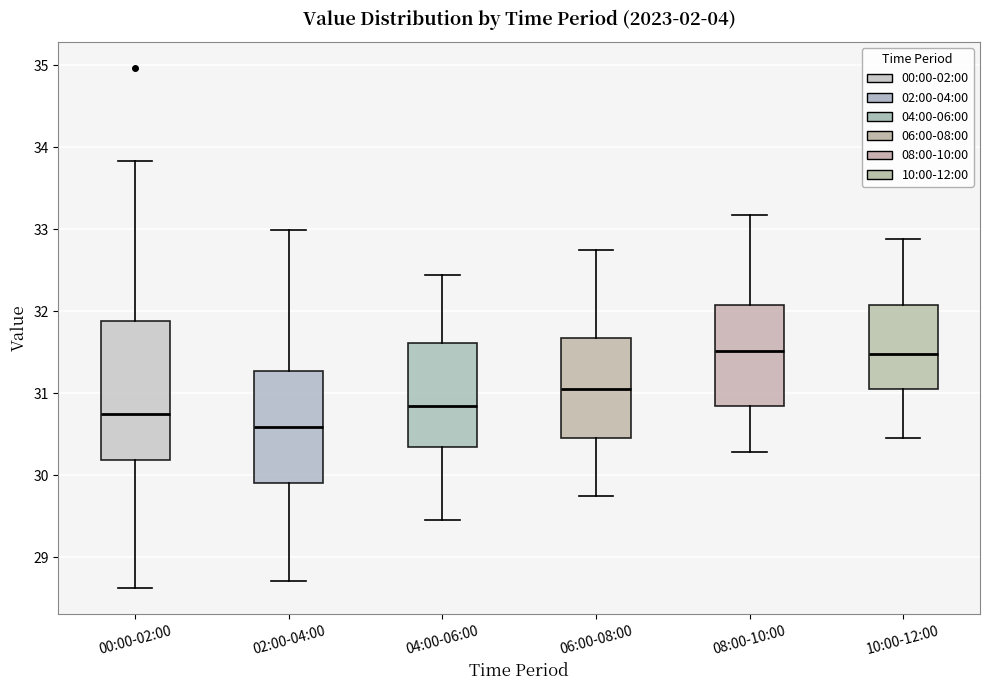

Reading left to right, read every box against the y-axis: the position of its median line, the range the box covers, and the ends of its whiskers. The values are not printed on the chart, so give them approximately, as read against the axis.

00:00-02:00: median 30.8, box 30.2 to 31.9, whiskers 28.6 to 33.8
02:00-04:00: median 30.6, box 29.9 to 31.3, whiskers 28.7 to 33.0
04:00-06:00: median 30.9, box 30.4 to 31.6, whiskers 29.5 to 32.4
06:00-08:00: median 31.1, box 30.5 to 31.7, whiskers 29.8 to 32.8
08:00-10:00: median 31.5, box 30.9 to 32.1, whiskers 30.3 to 33.2
10:00-12:00: median 31.5, box 31.1 to 32.1, whiskers 30.5 to 32.9